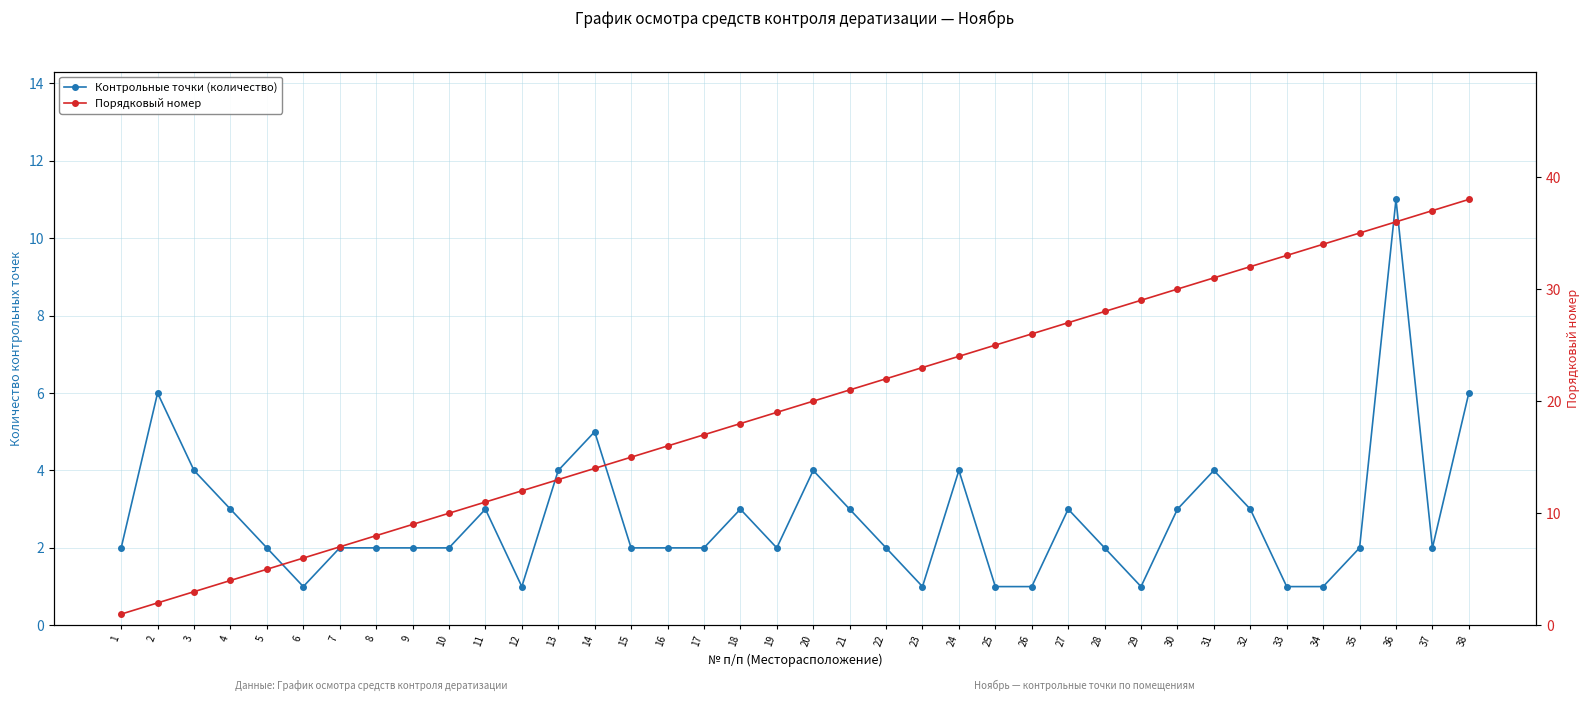

List the series in order of their overall mean, lowest first.

Контрольные точки (количество), Порядковый номер